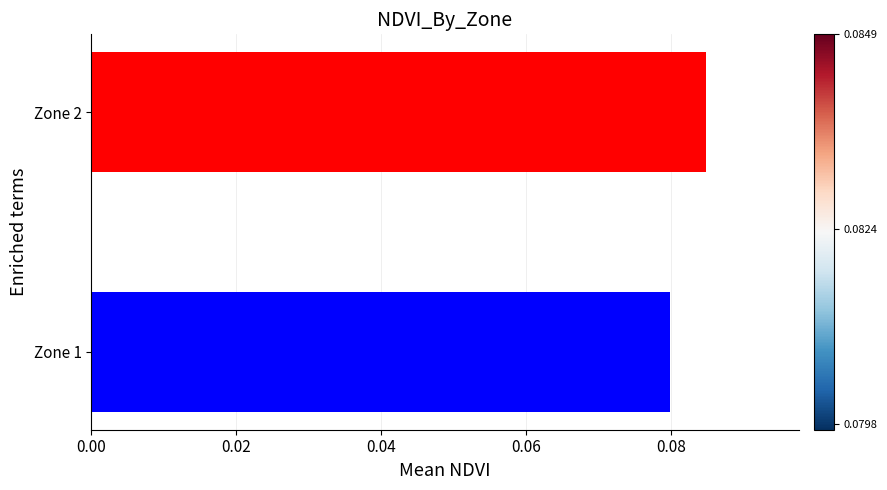

List the labels in order of value, smallest first.

Zone 1, Zone 2